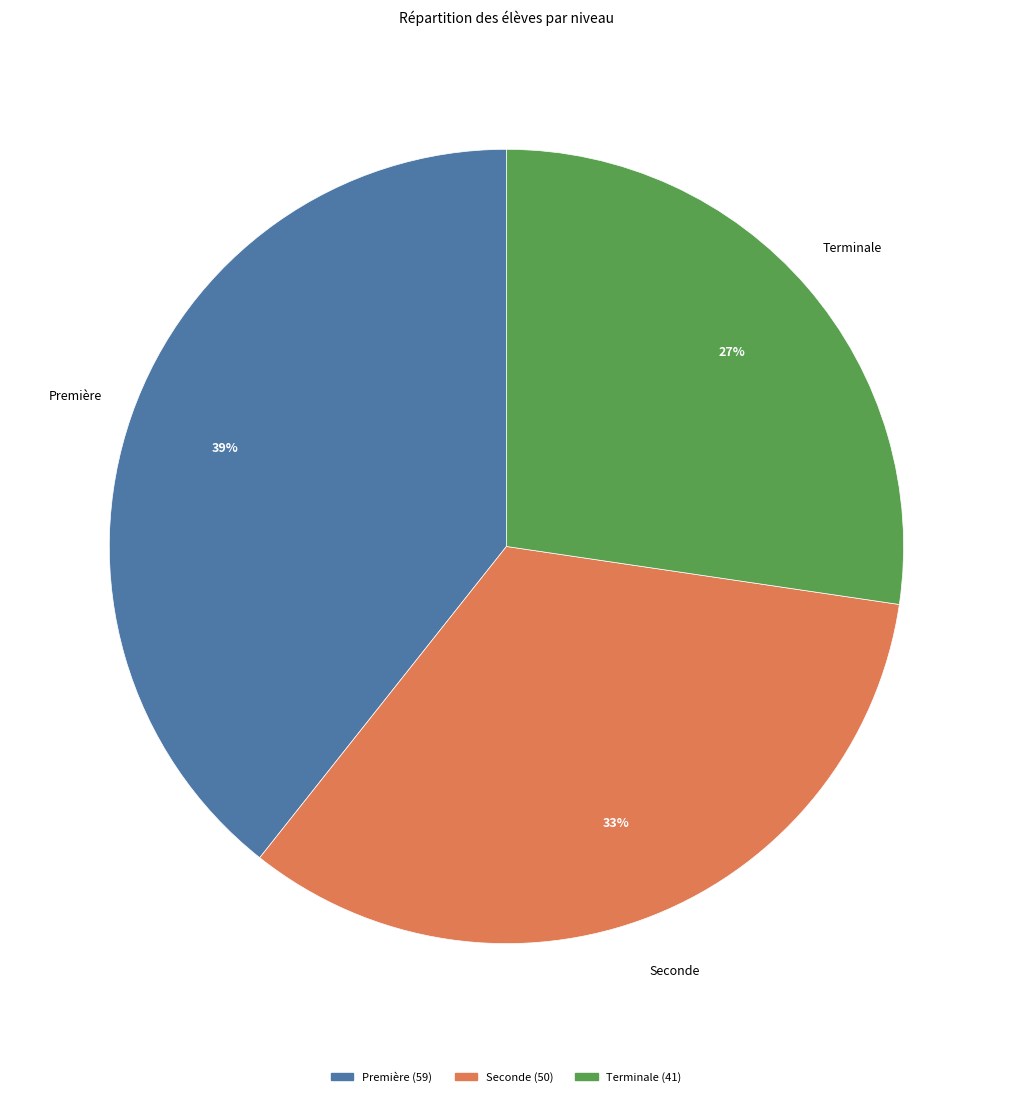

Which slice is the largest?

Première